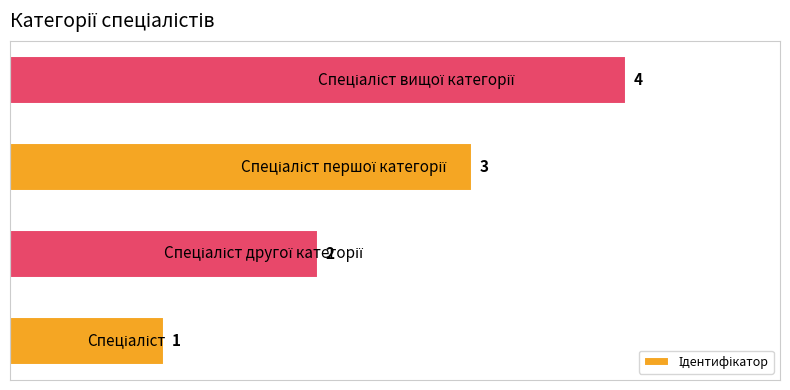

How many values are between 2 and 4?

3